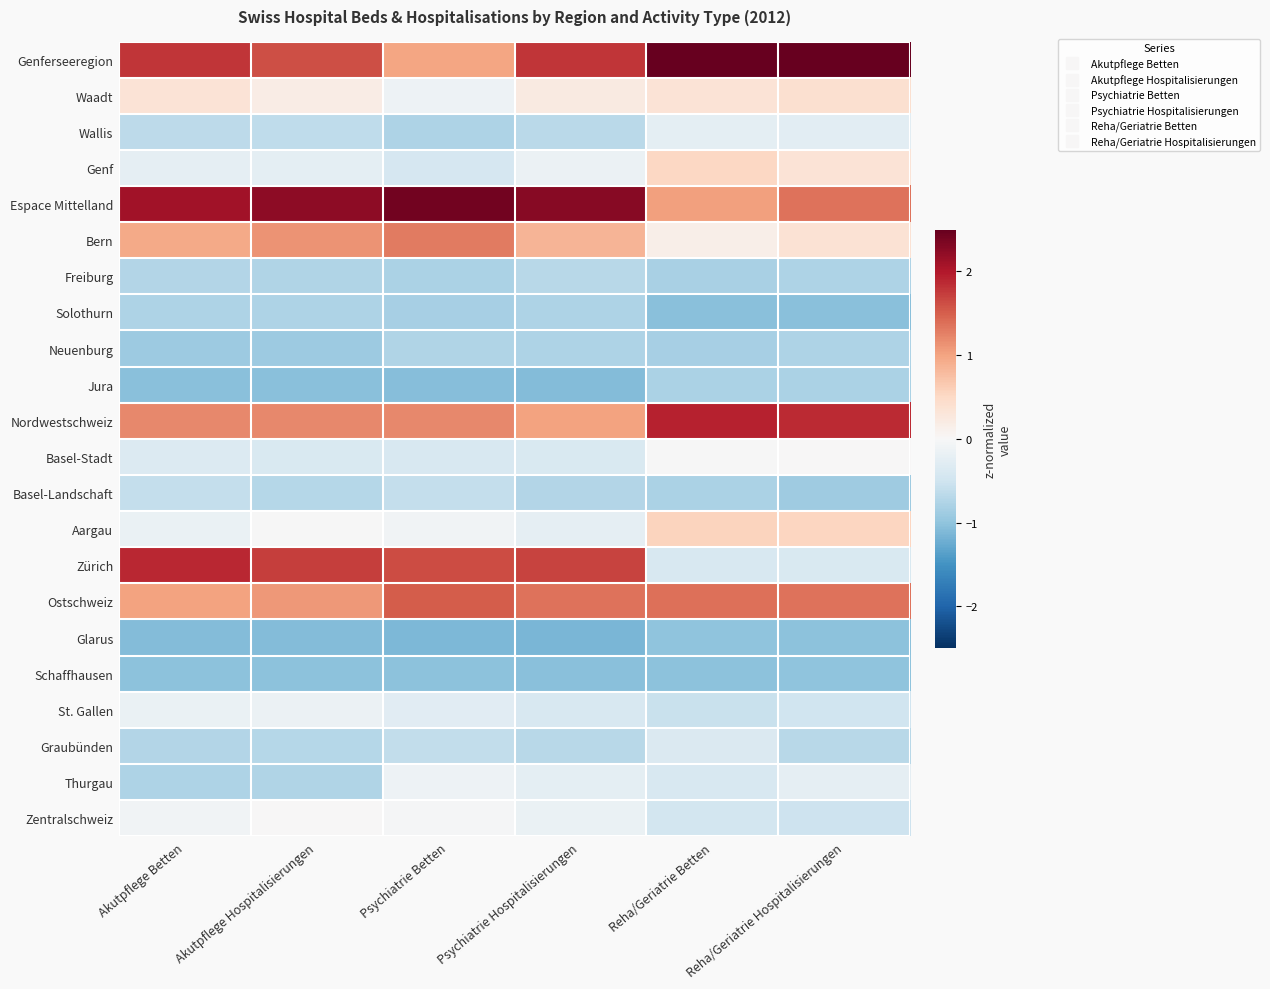

At which category does the chart reach its minimum across all series?

Psychiatrie Hospitalisierungen